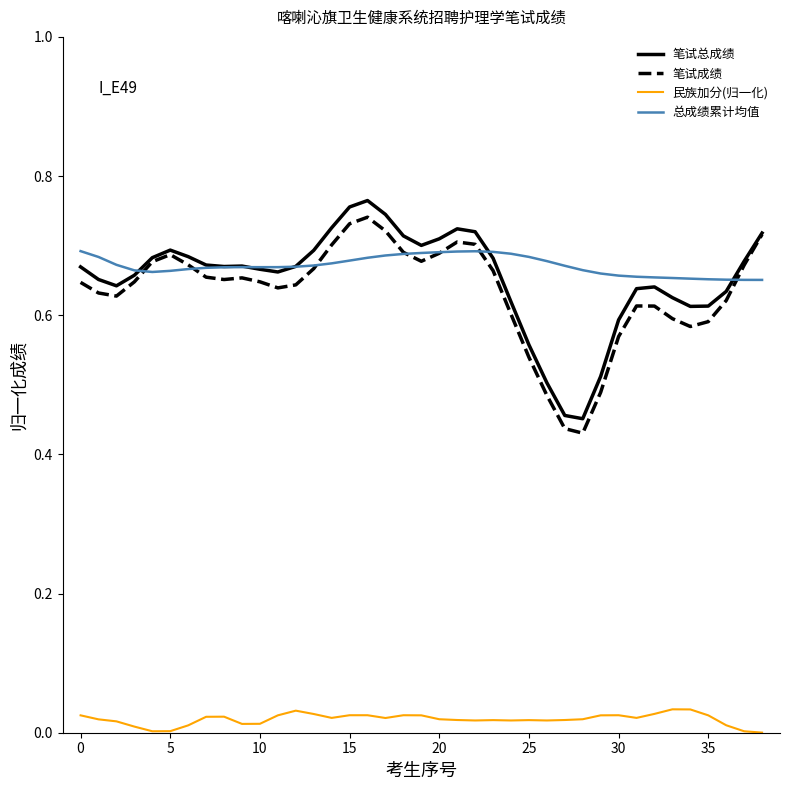

At how many categories does at least one series exceed 0?

39